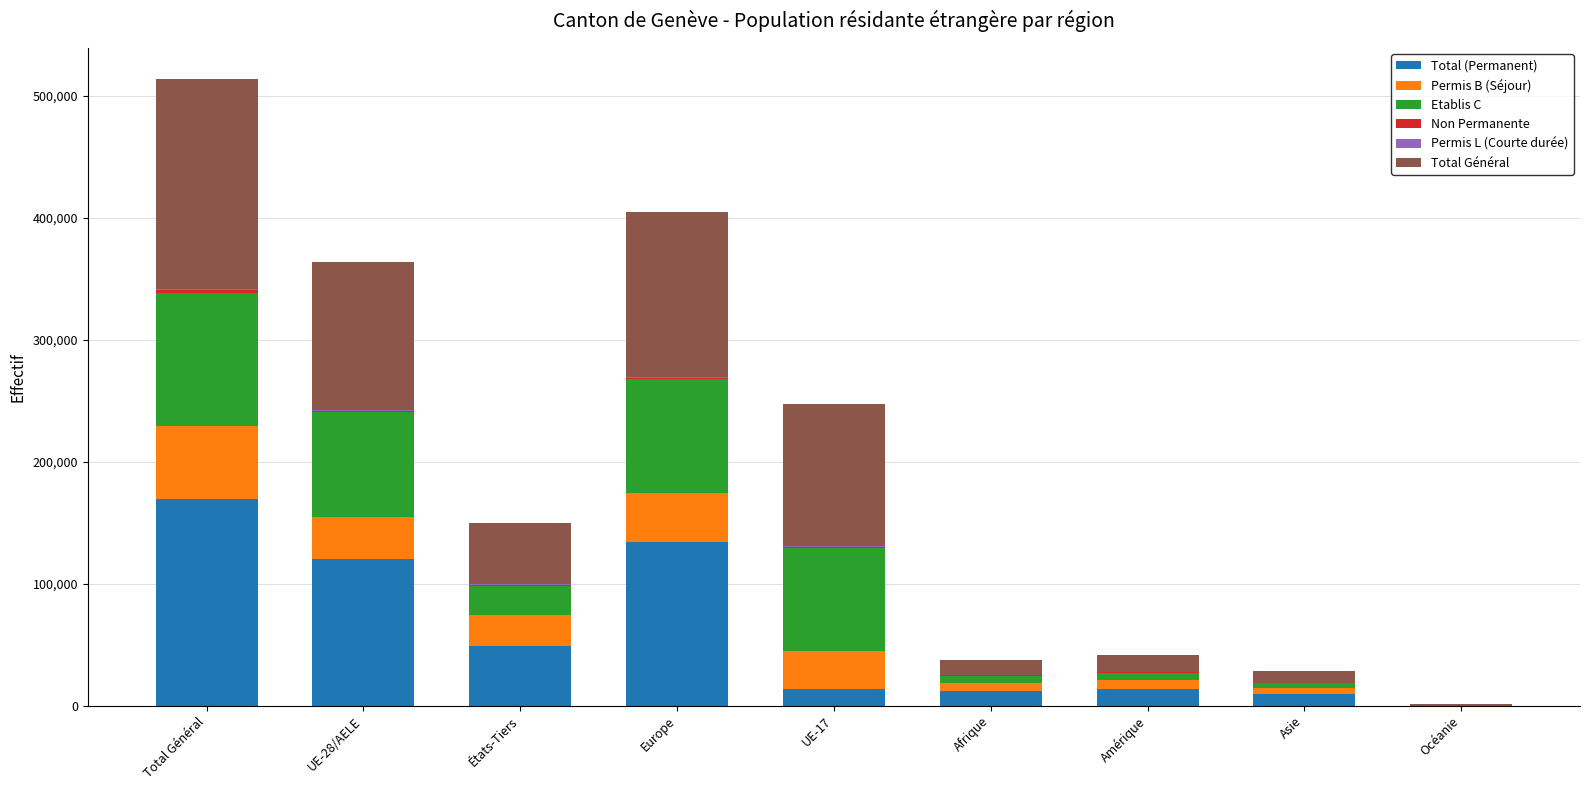

Which category has the highest value in the Total (Permanent) series?

Total Général